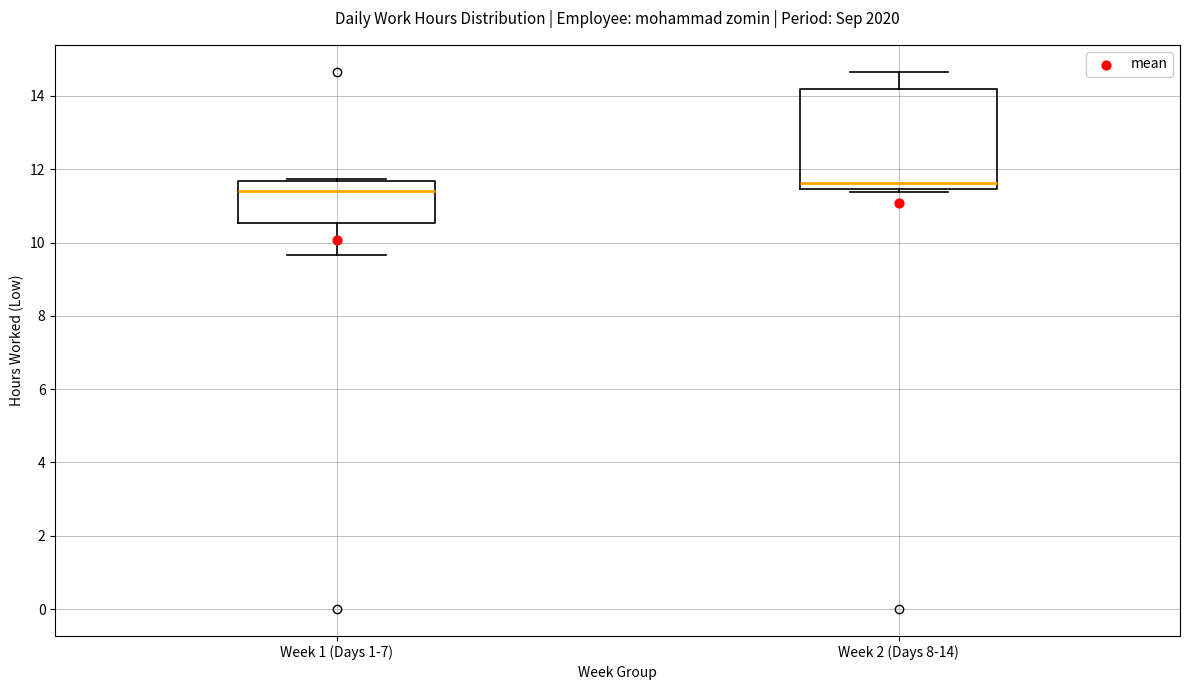

Which box's median line is the highest?

Week 2 (Days 8-14)